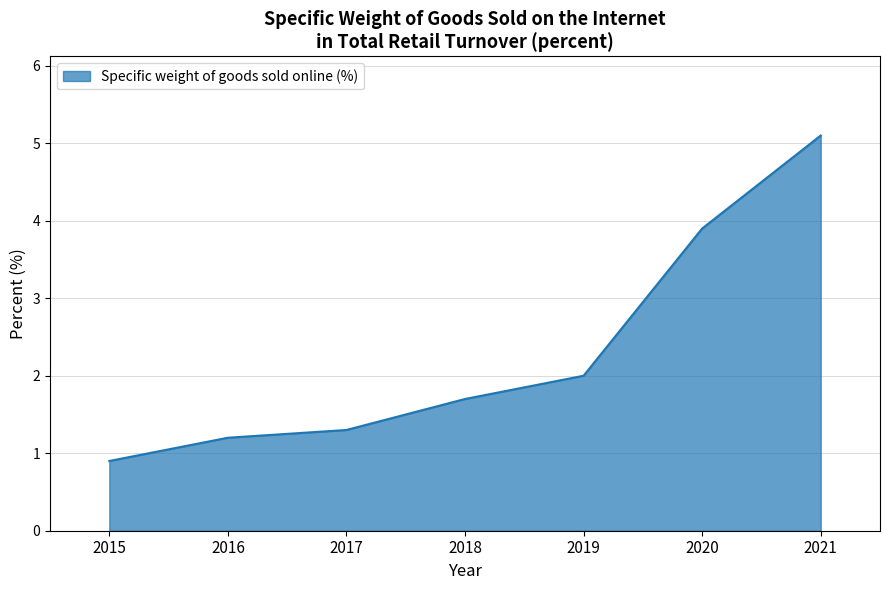

Between 2015 and 2019, which is larger?

2019